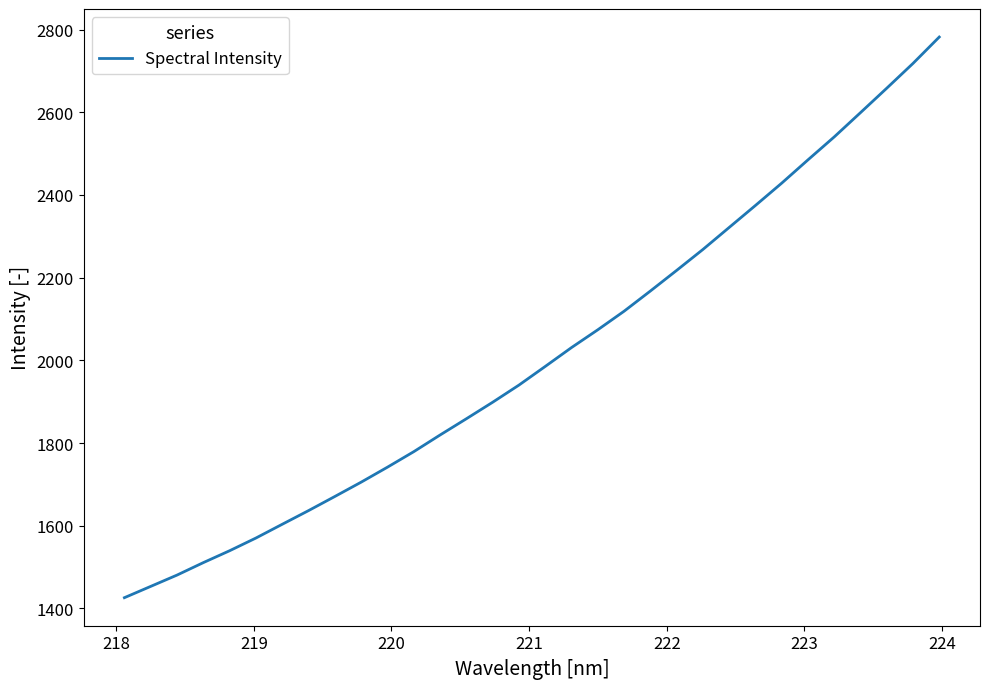

What is the maximum value shown in the chart?

2781.8